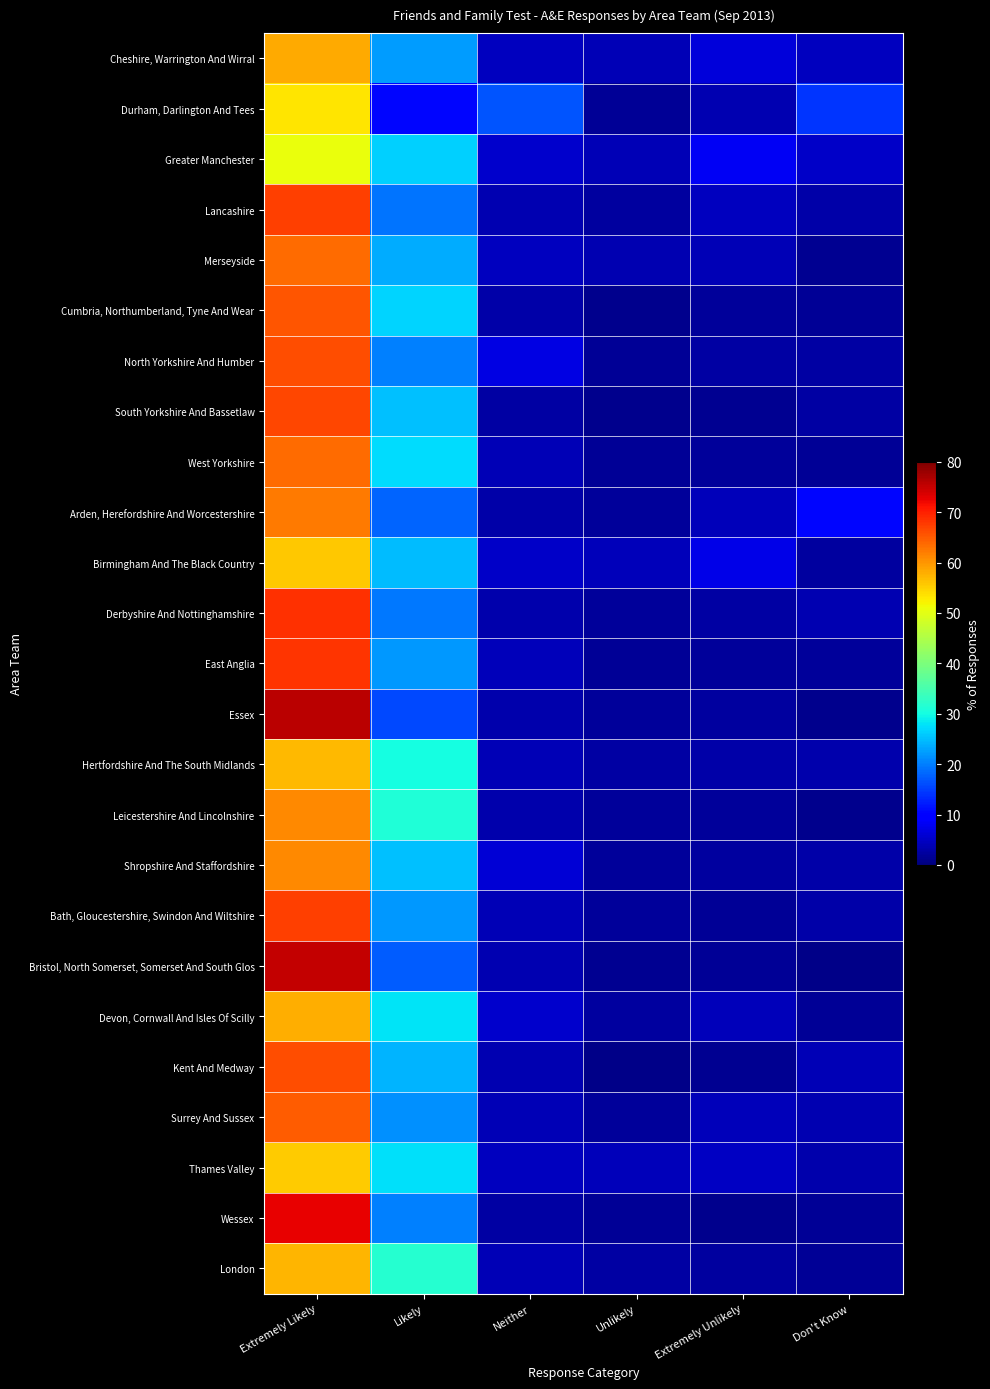

Reading right to left, list all the values displayed in this chart.

Cheshire, Warrington And Wirral: Don't Know=4.4	Extremely Unlikely=6.5	Unlikely=3.9	Neither=4.6	Likely=22.2	Extremely Likely=58.3
Durham, Darlington And Tees: Don't Know=14.3	Extremely Unlikely=3.5	Unlikely=1.8	Neither=16.7	Likely=10.3	Extremely Likely=53.4
Greater Manchester: Don't Know=5.0	Extremely Unlikely=8.2	Unlikely=3.9	Neither=5.6	Likely=26.4	Extremely Likely=50.9
Lancashire: Don't Know=2.9	Extremely Unlikely=4.7	Unlikely=2.3	Neither=3.5	Likely=19.3	Extremely Likely=67.3
Merseyside: Don't Know=1.3	Extremely Unlikely=3.8	Unlikely=3.4	Neither=4.4	Likely=23.6	Extremely Likely=63.6
Cumbria, Northumberland, Tyne And Wear: Don't Know=1.8	Extremely Unlikely=2.0	Unlikely=1.0	Neither=2.9	Likely=26.8	Extremely Likely=65.5
North Yorkshire And Humber: Don't Know=2.6	Extremely Unlikely=2.7	Unlikely=1.6	Neither=6.9	Likely=20.1	Extremely Likely=66.2
South Yorkshire And Bassetlaw: Don't Know=2.6	Extremely Unlikely=1.5	Unlikely=1.1	Neither=2.8	Likely=25.2	Extremely Likely=66.8
West Yorkshire: Don't Know=1.7	Extremely Unlikely=2.0	Unlikely=1.6	Neither=3.8	Likely=27.3	Extremely Likely=63.7
Arden, Herefordshire And Worcestershire: Don't Know=10.4	Extremely Unlikely=4.2	Unlikely=2.1	Neither=3.1	Likely=17.9	Extremely Likely=62.3
Birmingham And The Black Country: Don't Know=2.3	Extremely Unlikely=7.3	Unlikely=4.3	Neither=5.3	Likely=24.9	Extremely Likely=55.9
Derbyshire And Nottinghamshire: Don't Know=3.6	Extremely Unlikely=2.7	Unlikely=2.0	Neither=3.3	Likely=19.7	Extremely Likely=68.7
East Anglia: Don't Know=2.0	Extremely Unlikely=1.9	Unlikely=1.6	Neither=4.1	Likely=22.1	Extremely Likely=68.2
Essex: Don't Know=0.9	Extremely Unlikely=2.5	Unlikely=2.0	Neither=3.1	Likely=15.8	Extremely Likely=75.6
Hertfordshire And The South Midlands: Don't Know=3.2	Extremely Unlikely=3.0	Unlikely=2.7	Neither=4.0	Likely=30.1	Extremely Likely=57.0
Leicestershire And Lincolnshire: Don't Know=1.1	Extremely Unlikely=1.9	Unlikely=1.9	Neither=3.2	Likely=30.9	Extremely Likely=61.0
Shropshire And Staffordshire: Don't Know=2.8	Extremely Unlikely=2.4	Unlikely=2.0	Neither=6.2	Likely=25.3	Extremely Likely=61.2
Bath, Gloucestershire, Swindon And Wiltshire: Don't Know=2.8	Extremely Unlikely=1.8	Unlikely=2.2	Neither=3.9	Likely=22.1	Extremely Likely=67.2
Bristol, North Somerset, Somerset And South Glos: Don't Know=0.8	Extremely Unlikely=1.8	Unlikely=1.4	Neither=3.5	Likely=17.3	Extremely Likely=75.2
Devon, Cornwall And Isles Of Scilly: Don't Know=1.7	Extremely Unlikely=4.3	Unlikely=2.4	Neither=5.5	Likely=28.0	Extremely Likely=58.1
Kent And Medway: Don't Know=3.9	Extremely Unlikely=1.3	Unlikely=0.9	Neither=3.7	Likely=24.1	Extremely Likely=66.0
Surrey And Sussex: Don't Know=3.7	Extremely Unlikely=4.1	Unlikely=2.1	Neither=3.9	Likely=21.3	Extremely Likely=64.9
Thames Valley: Don't Know=3.3	Extremely Unlikely=4.8	Unlikely=4.2	Neither=4.6	Likely=27.7	Extremely Likely=55.5
Wessex: Don't Know=1.7	Extremely Unlikely=1.1	Unlikely=1.7	Neither=2.6	Likely=20.1	Extremely Likely=72.8
London: Don't Know=1.9	Extremely Unlikely=2.4	Unlikely=2.6	Neither=4.1	Likely=31.6	Extremely Likely=57.5